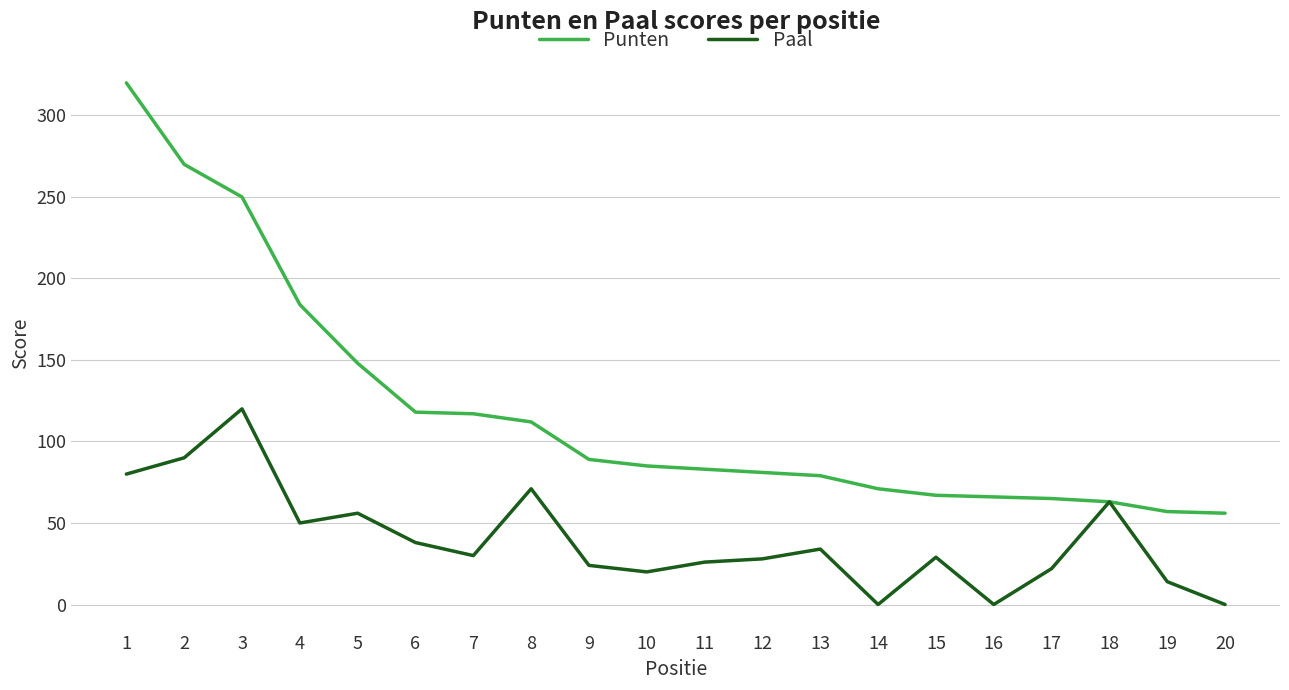

What is the difference between the highest and lowest values at 19?

43